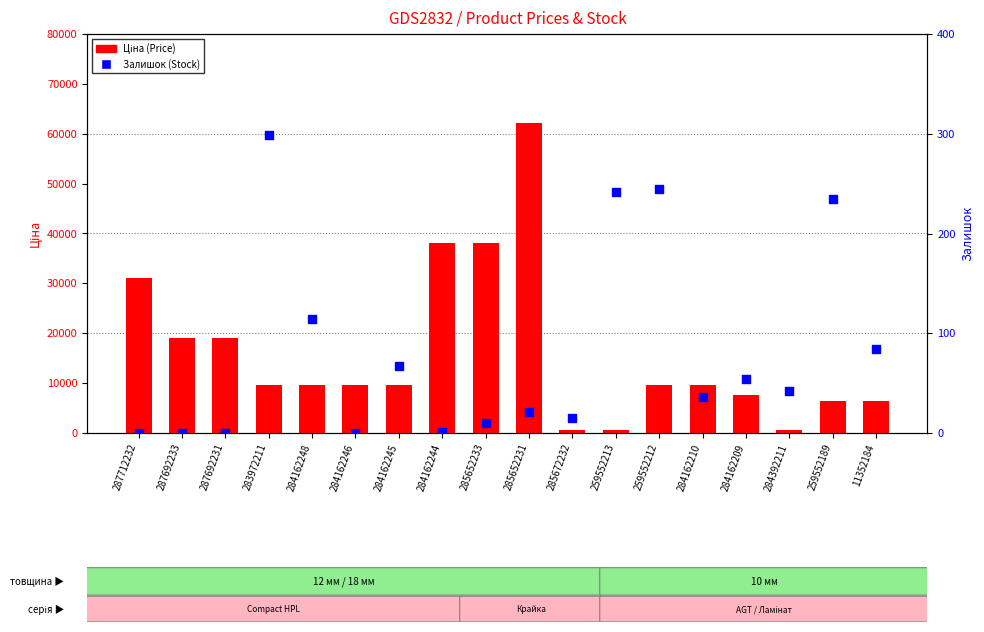

Is the value of Ціна (Price) at 259552212 greater than the value of Залишок (Stock) at 284162246?

Yes